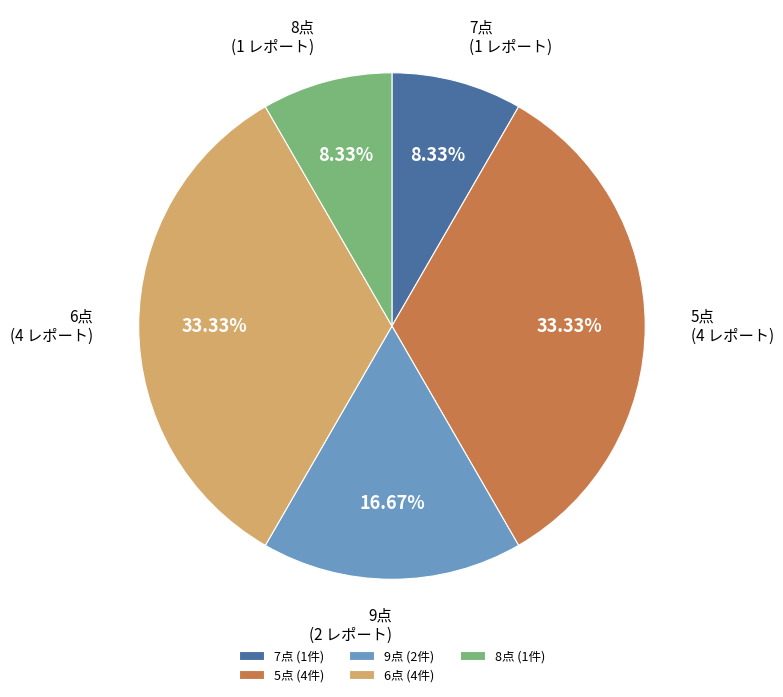

How many segments does this pie chart have?

5